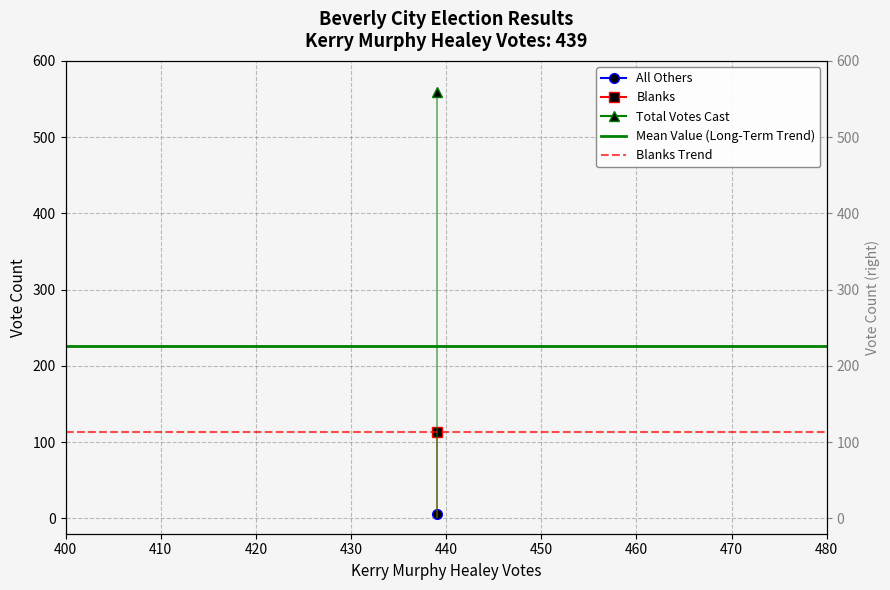

True or false: Mean Value (Long-Term Trend) has a value of 226.3 at 410.

True